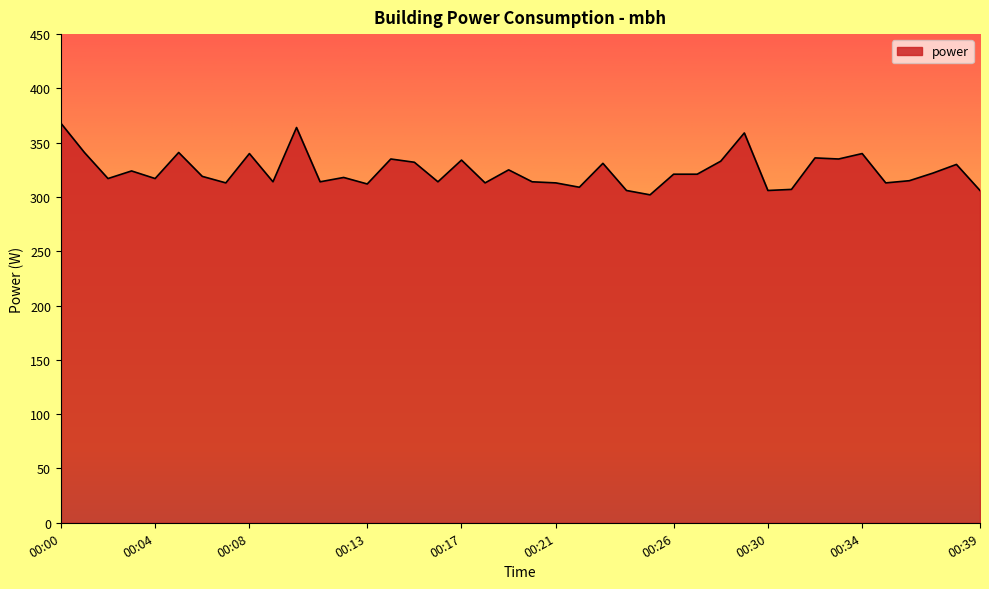

Count the number of data series in this chart.

1